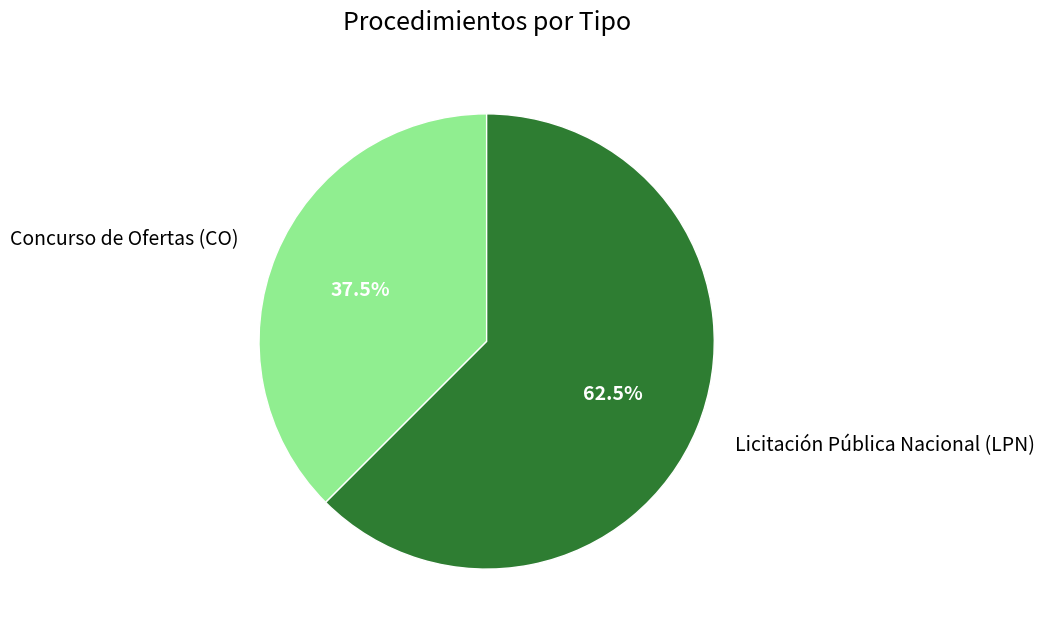

What is the largest slice in the pie chart?

Licitación Pública Nacional (LPN)